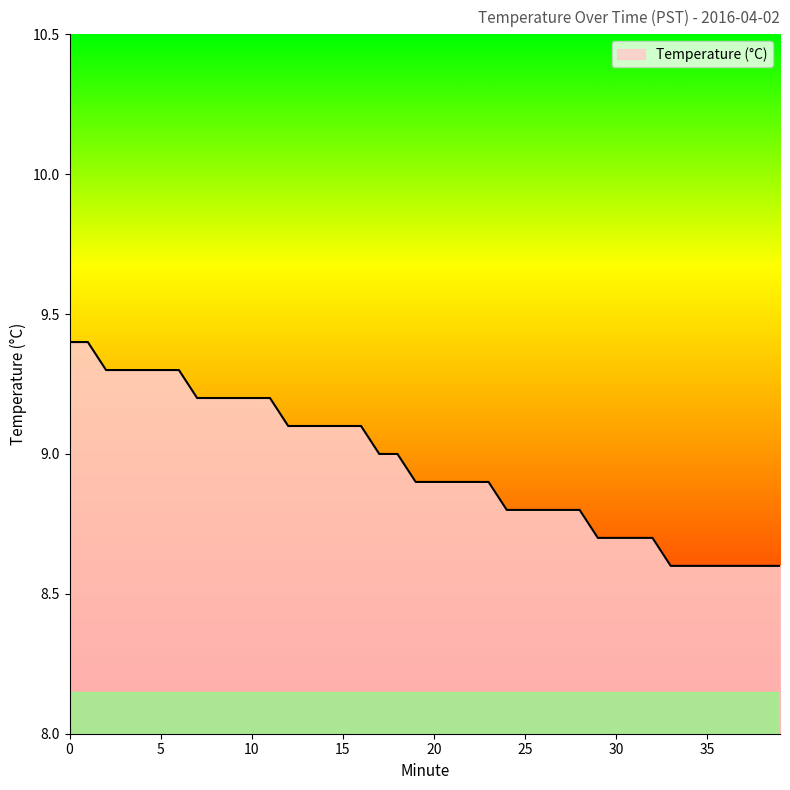

Does the chart display data point markers on the line(s)?

No